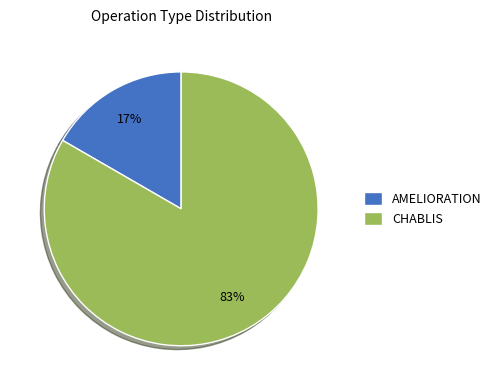

Which has a higher value, CHABLIS or AMELIORATION?

CHABLIS